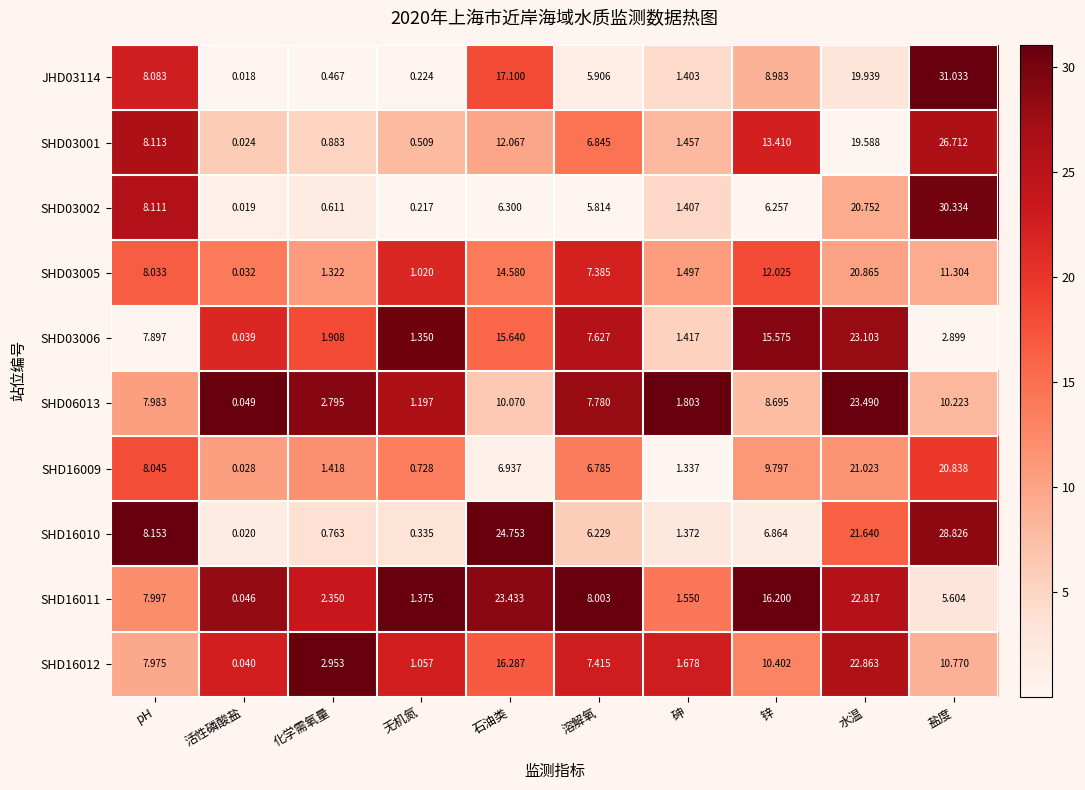

Rank the categories by SHD06013 value from lowest to highest.

活性磷酸盐, 无机氮, 砷, 化学需氧量, 溶解氧, pH, 锌, 石油类, 盐度, 水温